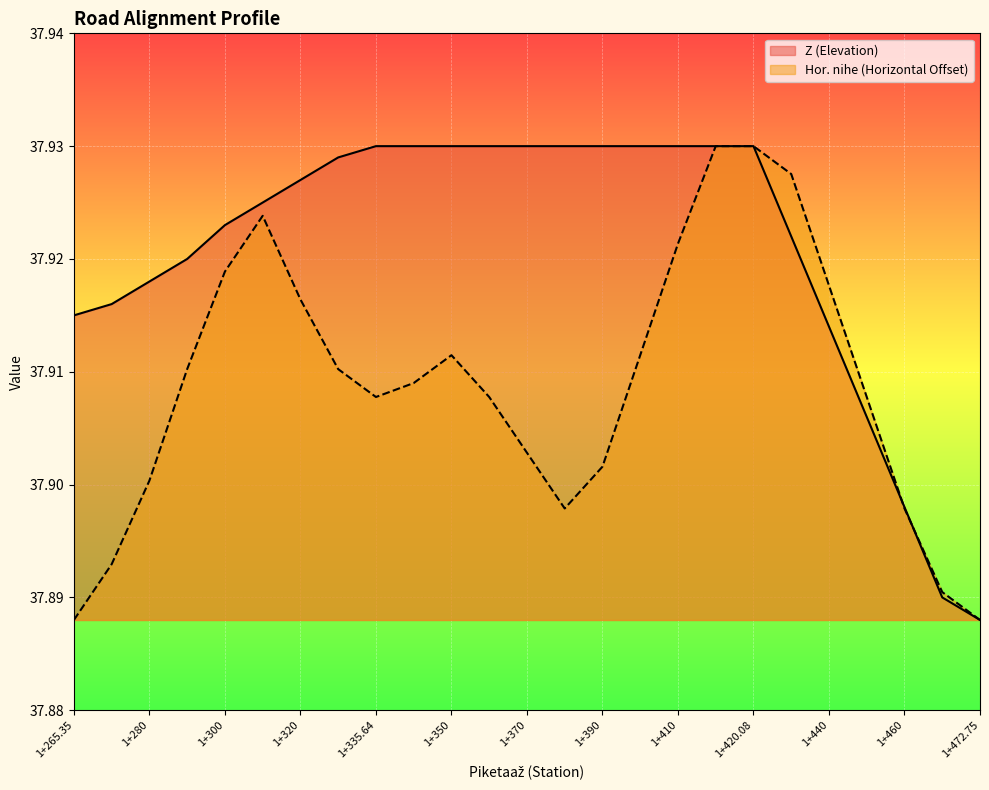

Rank the series by their maximum value, from highest to lowest.

Z (Elevation), Hor. nihe (Horizontal Offset)